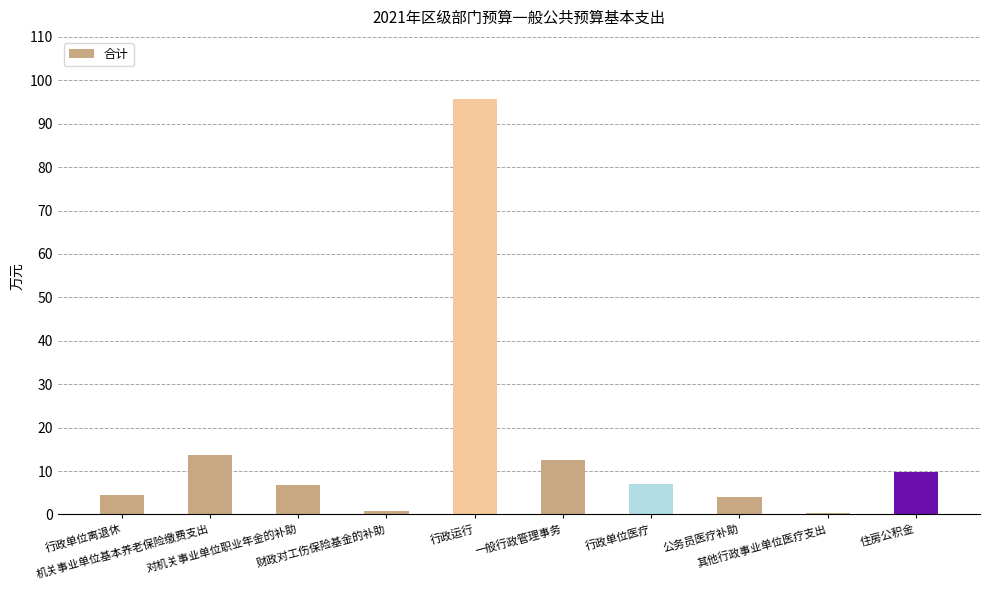

At which category does the chart reach its peak across all series?

行政运行